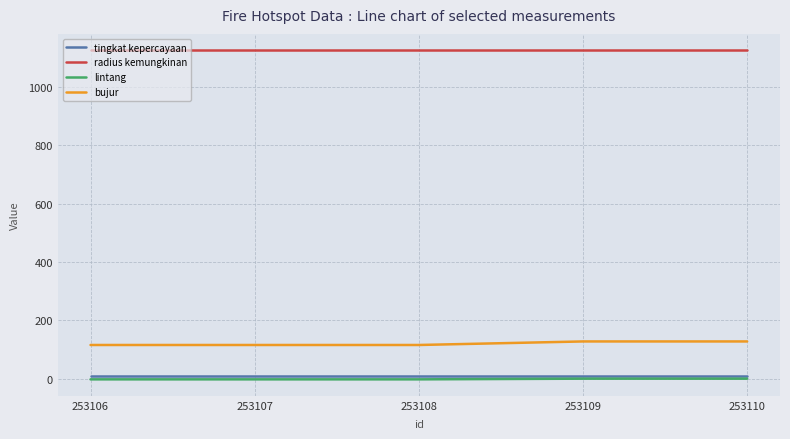

True or false: bujur and radius kemungkinan intersect in this chart.

False